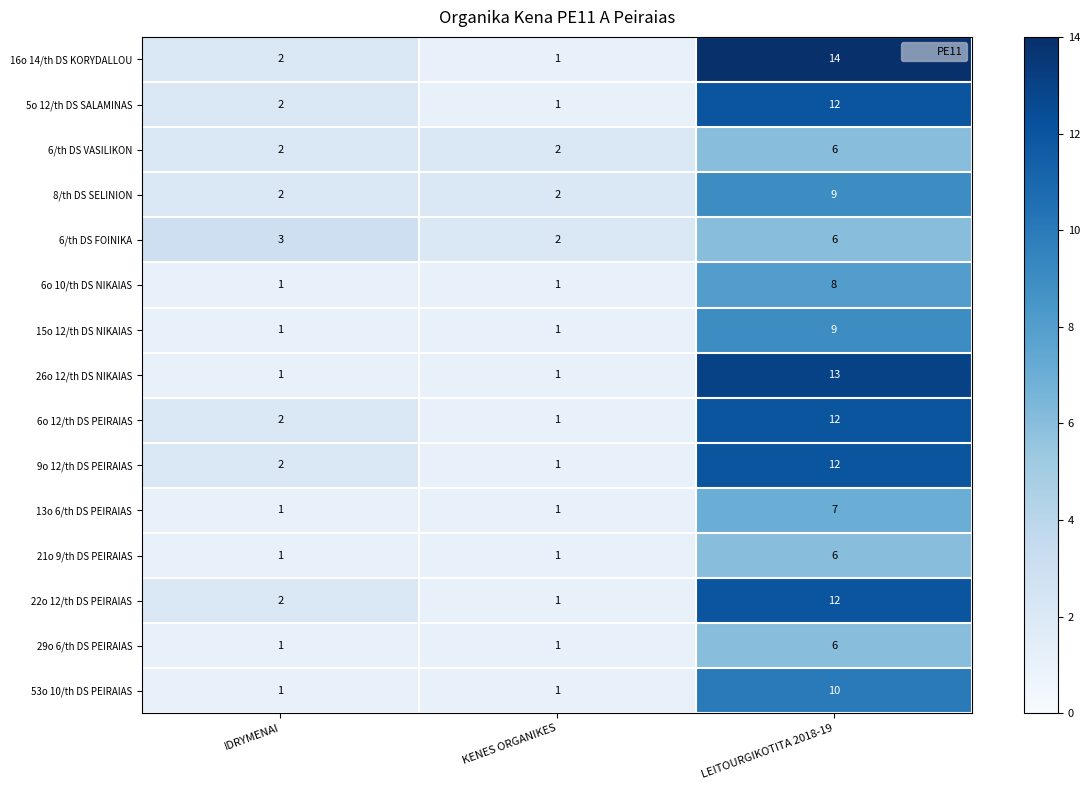

Which label corresponds to the largest value in the chart?

LEITOURGIKOTITA 2018-19